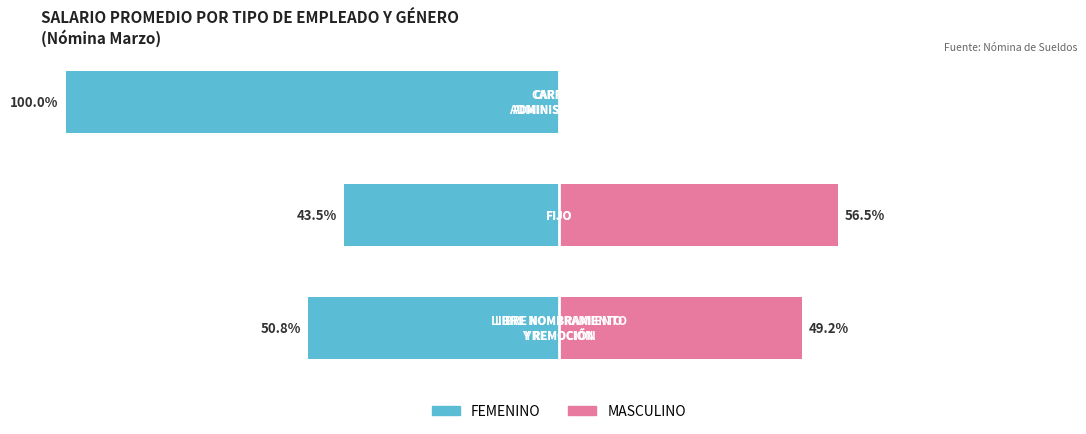

Are the bars horizontal?

Yes